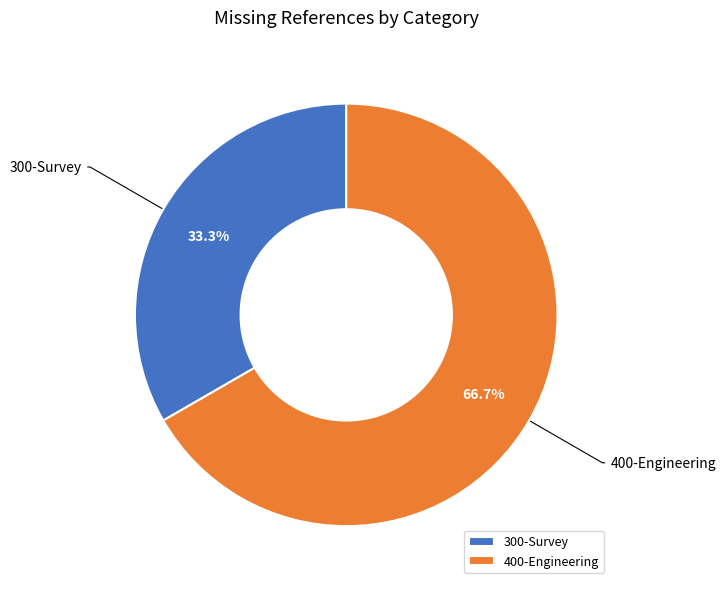

To the nearest percent, what is the difference between the 400-Engineering and 300-Survey slice percentages?

33%